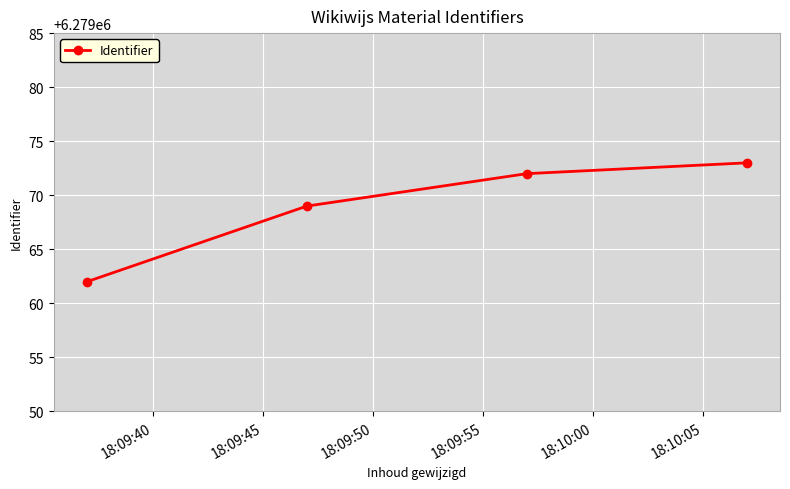

How many distinct data groups are displayed?

1